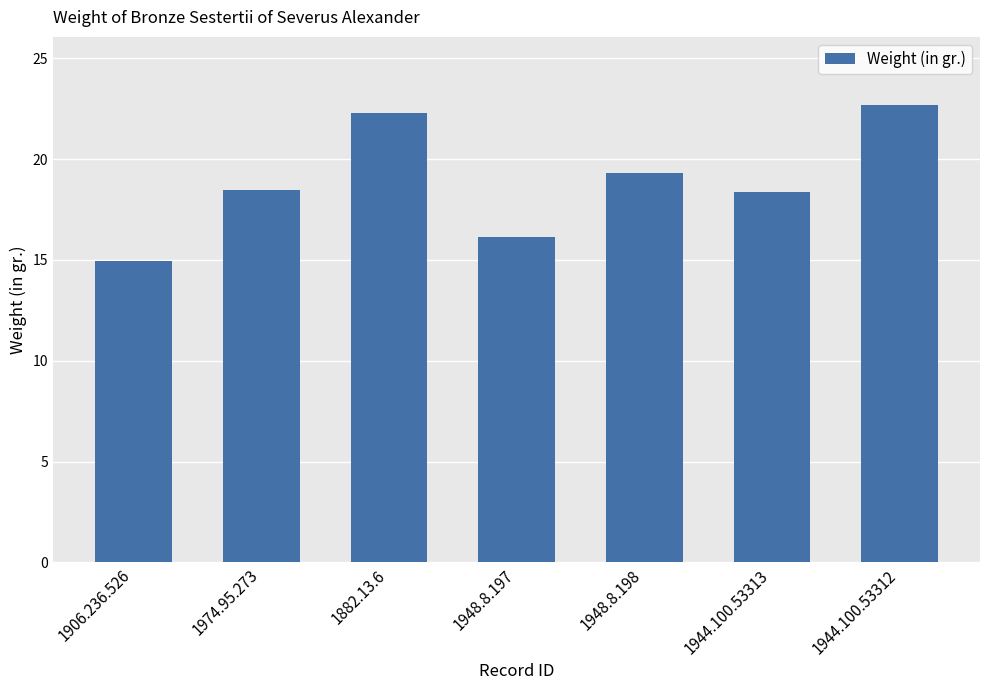

What is the label of the 5th bar from the right?

1882.13.6